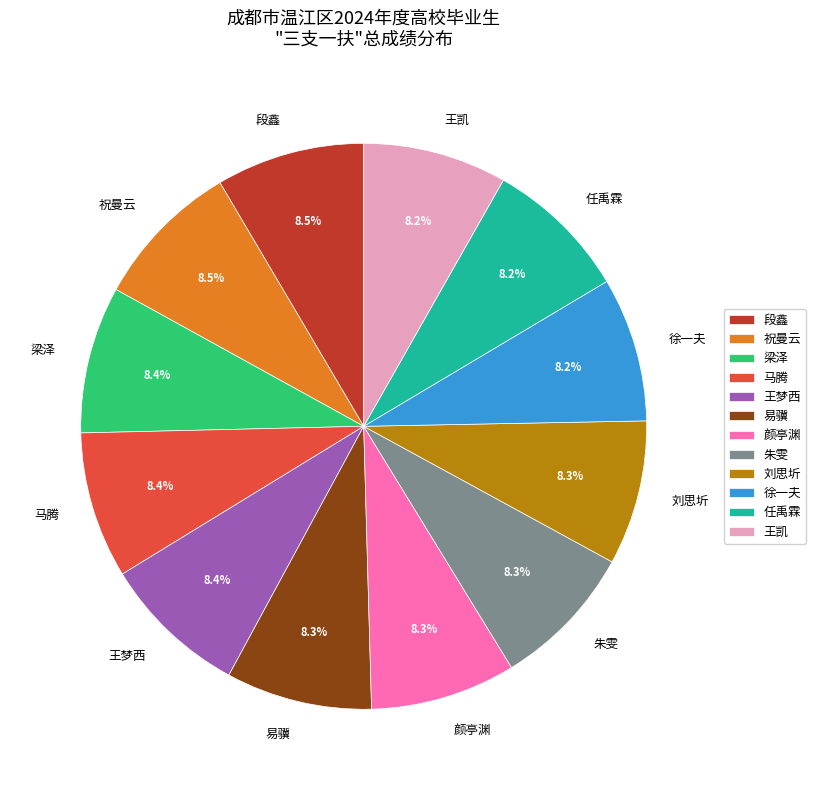

Is there any slice that represents more than half of the pie?

No